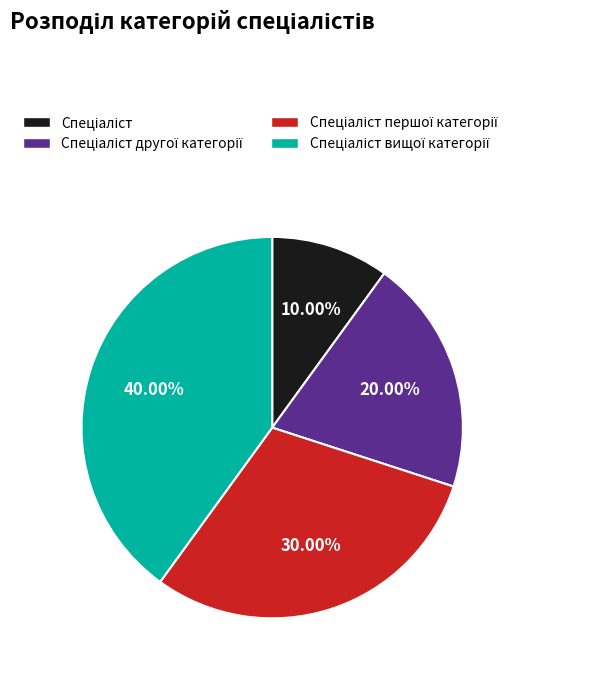

Is there any slice that represents more than half of the pie?

No